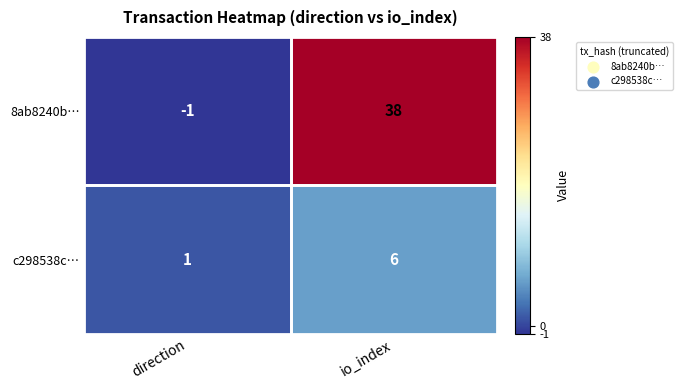

At which category is the sum across all series the highest?

io_index